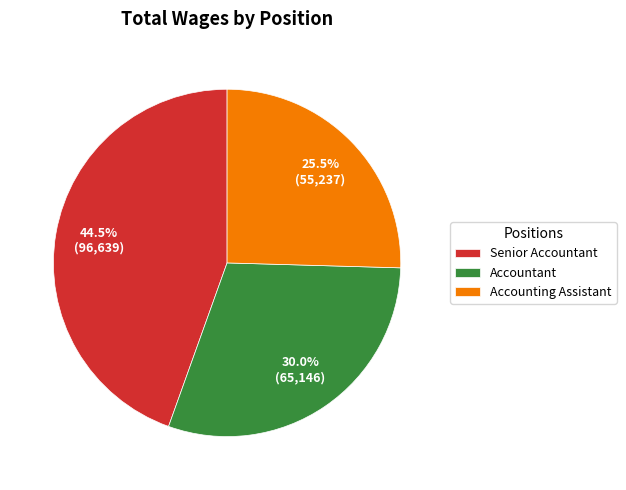

What is the largest slice in the pie chart?

Senior Accountant